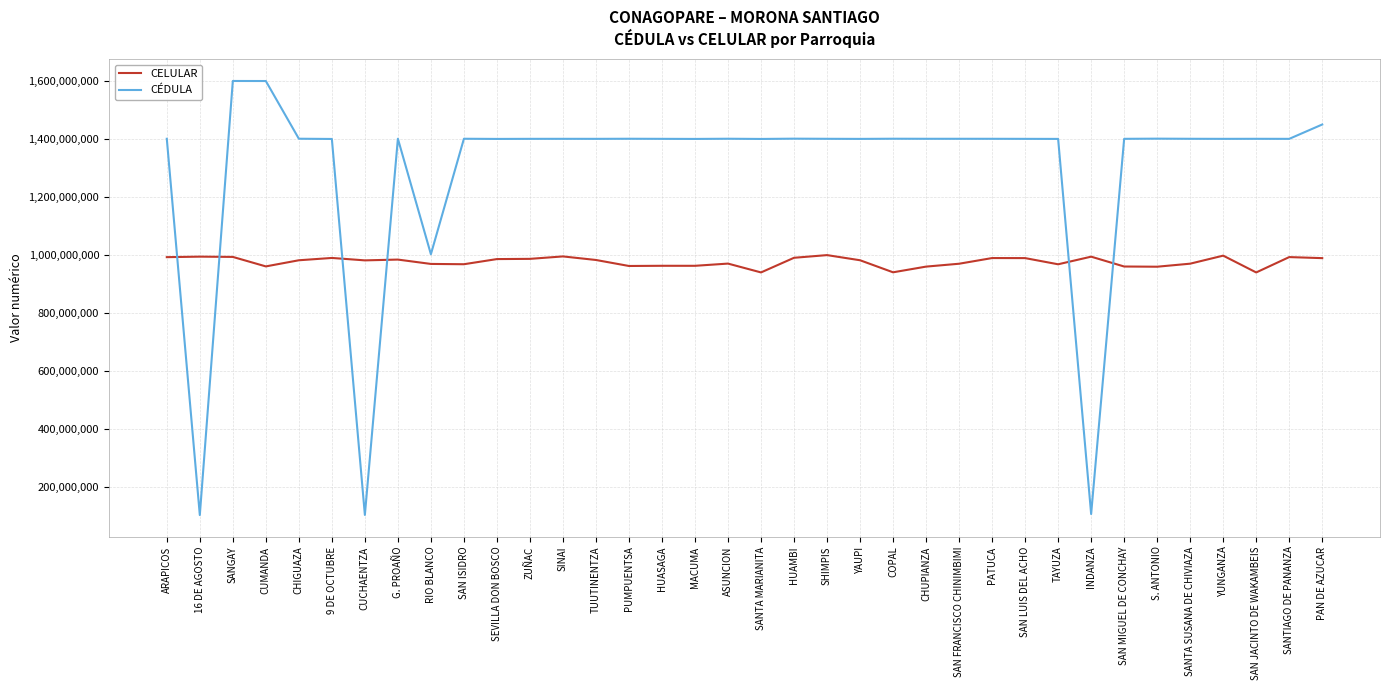

Is the value of CELULAR at YUNGANZA greater than the value of CÉDULA at 16 DE AGOSTO?

Yes